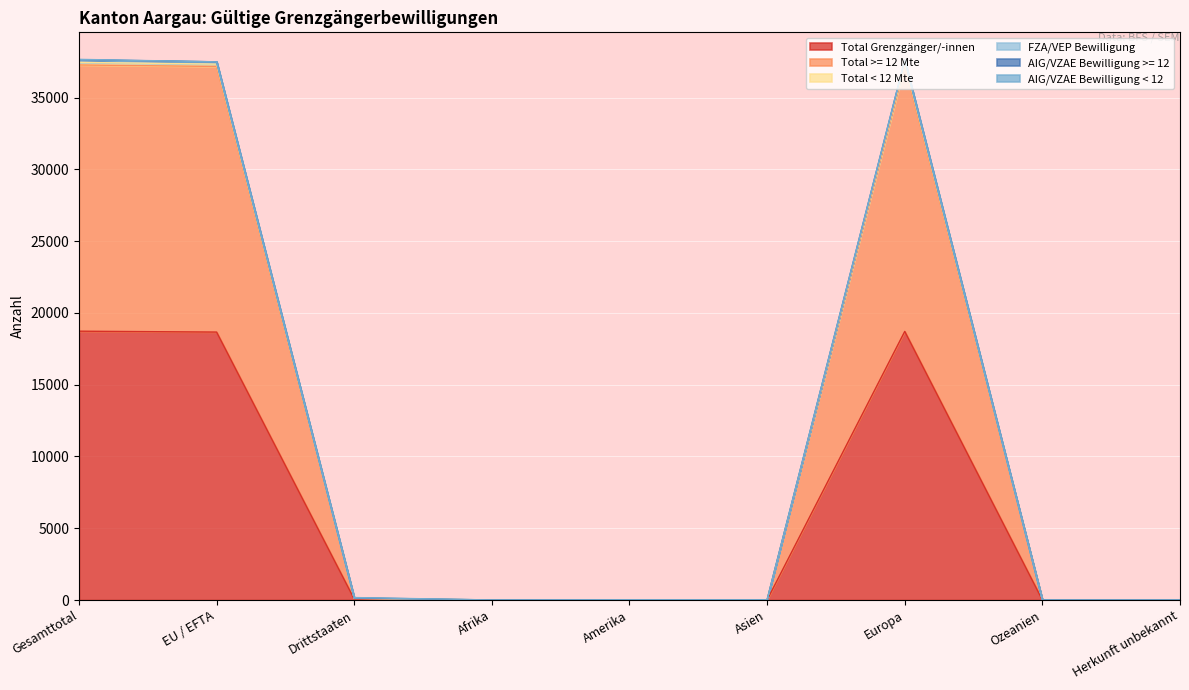

What is the difference between the highest and lowest values at Amerika?

14